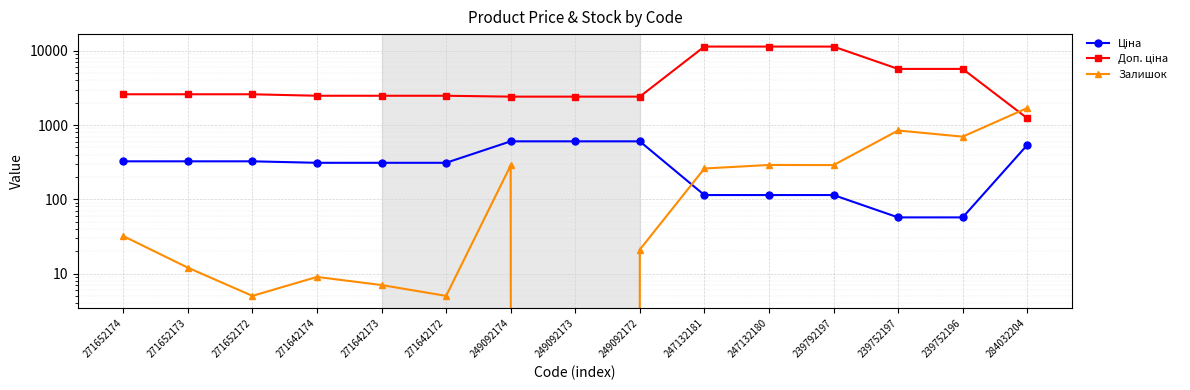

Which series has the widest spread of values?

Доп. ціна